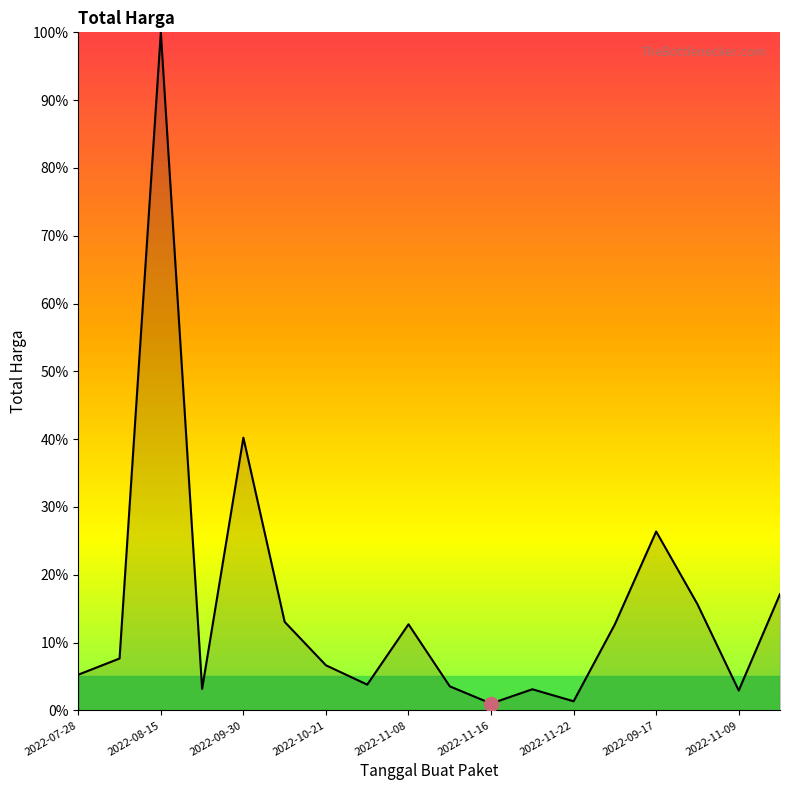

What is the maximum value shown in the chart?

100.0